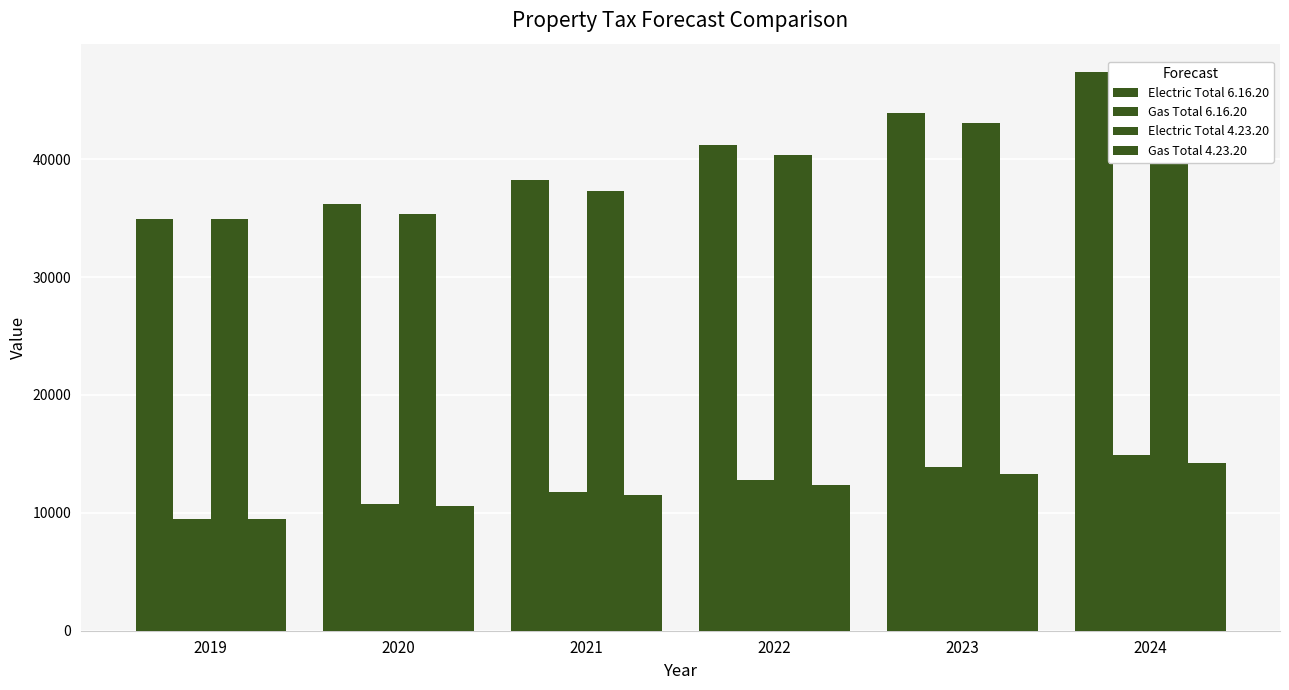

The Gas Total 4.23.20 series shows 4548.1 at 2019. True or false?

False